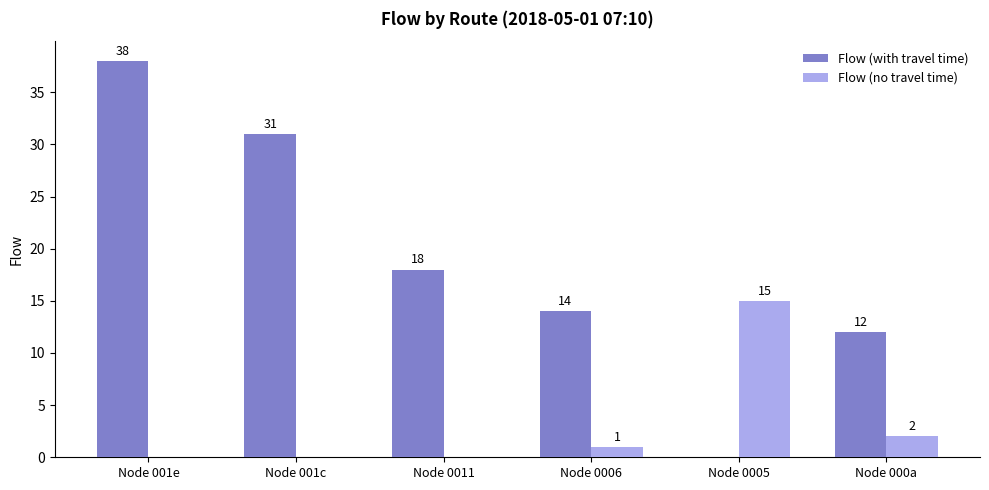

What is the difference between the Flow (with travel time) values at Node 000a and Node 001e?

26